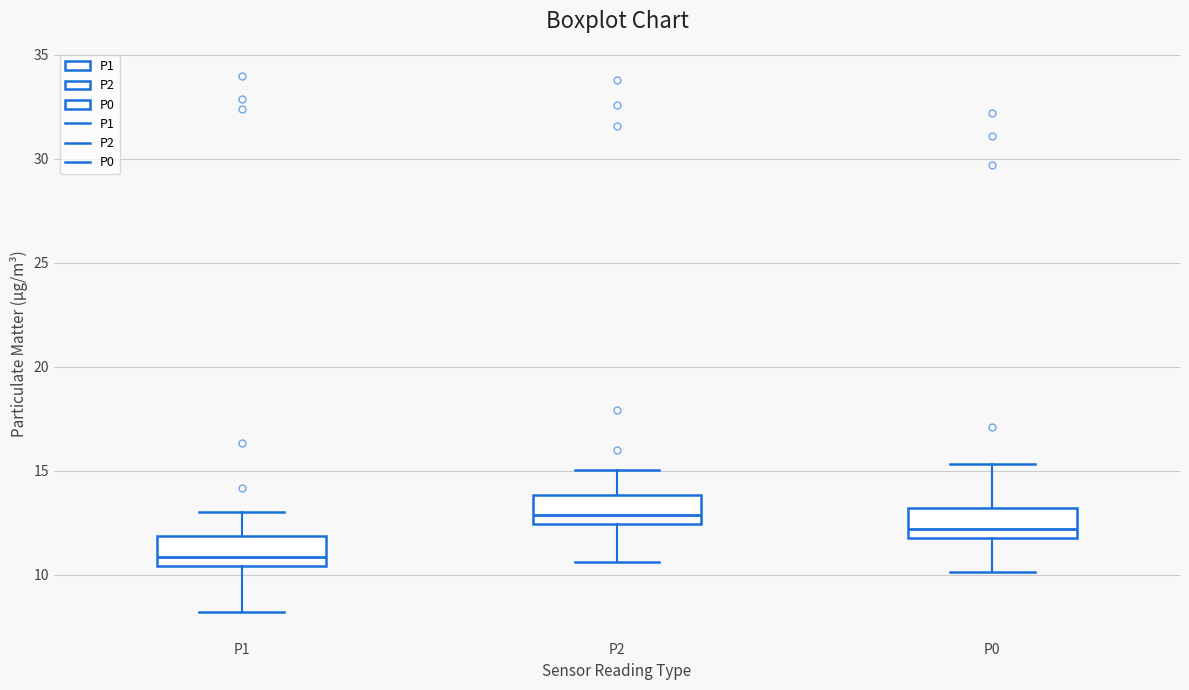

Where does the upper whisker of the box for P0 end on the y-axis? The values are not printed on the chart, so give them approximately, as read against the axis.

15.5